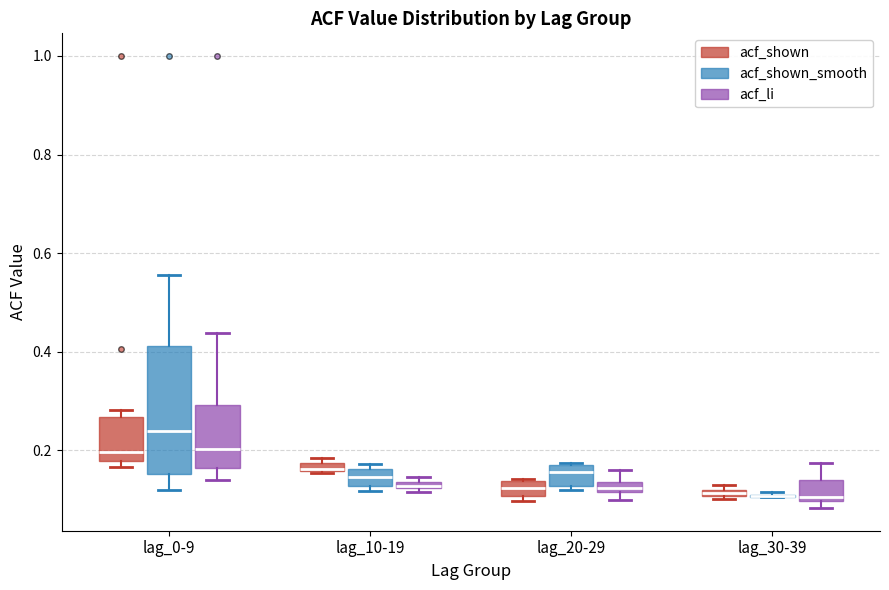

Where is the upper edge of the box for lag_20-29 (acf_shown) on the y-axis? The values are not printed on the chart, so give them approximately, as read against the axis.

0.14